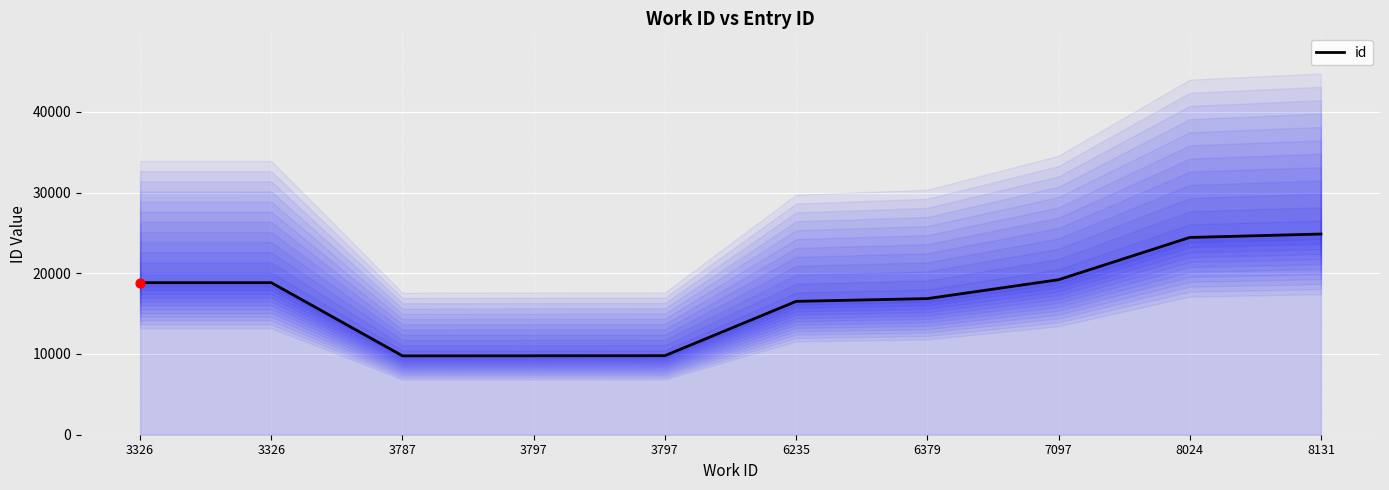

Between 6235 and 3787, which is larger?

6235